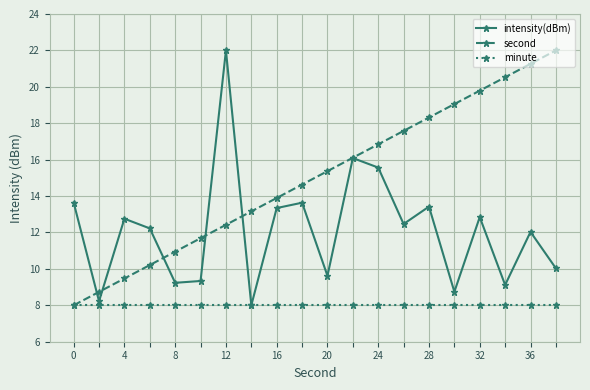

Rank the series by their average value, from highest to lowest.

second, intensity(dBm), minute